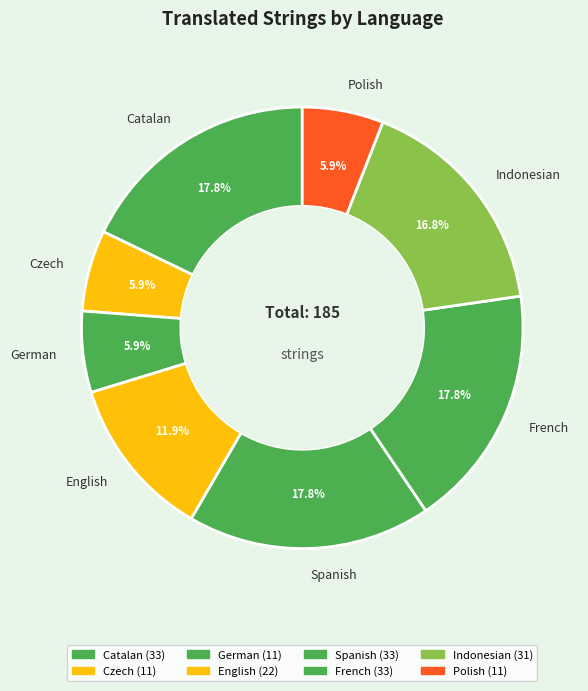

To the nearest percent, what percentage of the pie is French?

18%